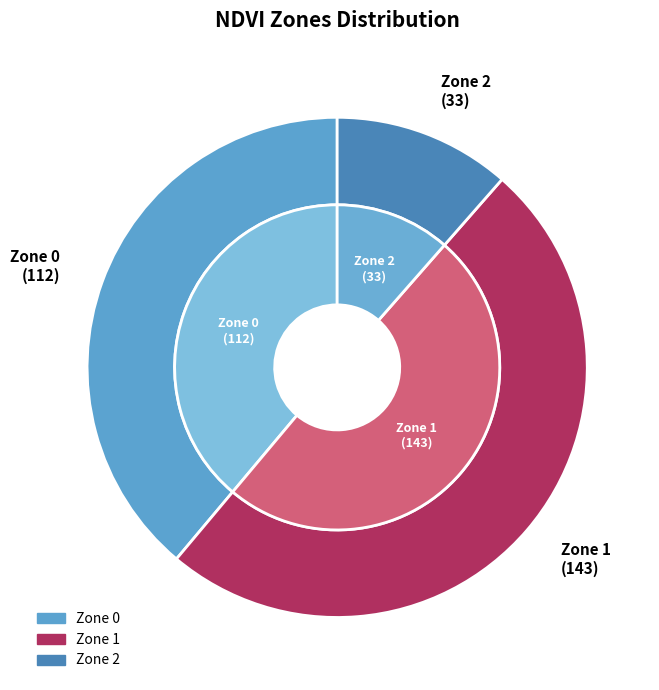

To the nearest percent, what is the difference between the Zone 0 and Zone 2 slice percentages?

27%